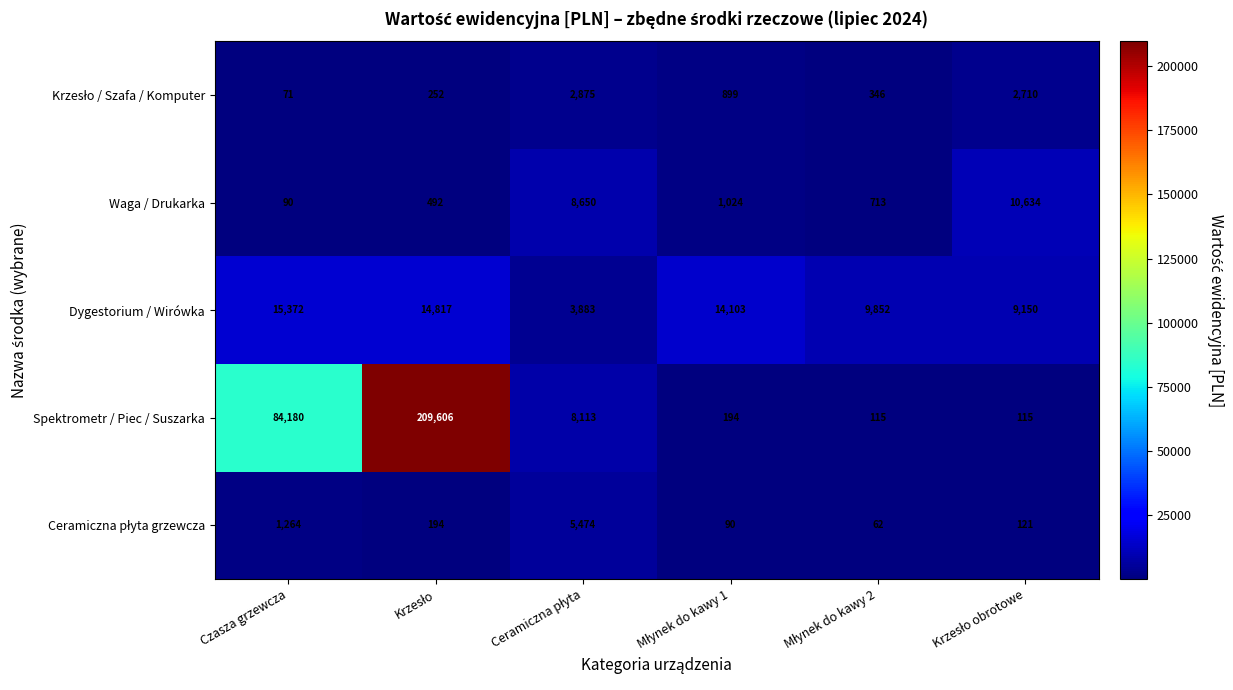

Is it true that Spektrometr / Piec / Suszarka equals 39869 at Czasza grzewcza?

False